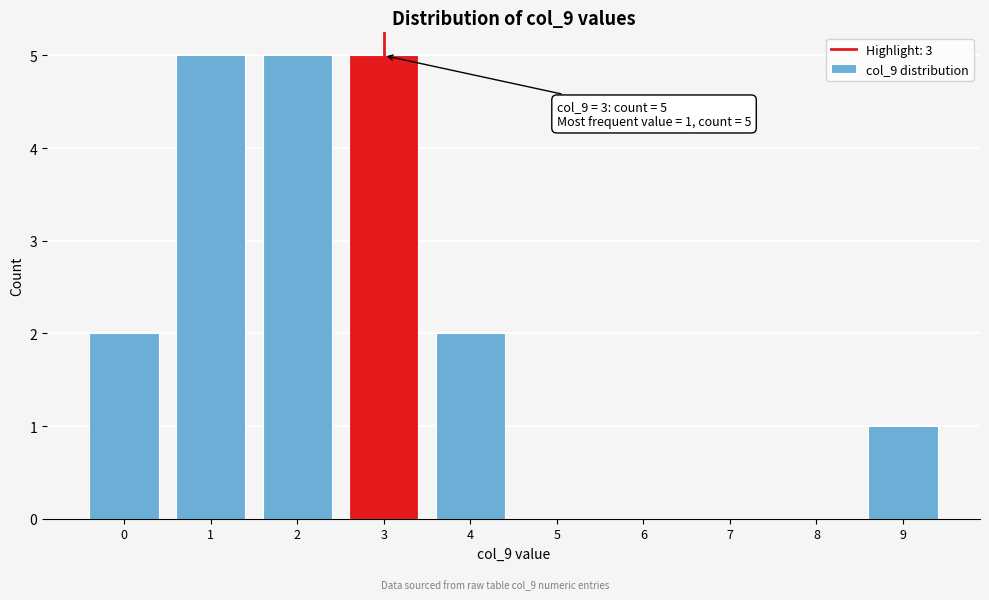

Reading left to right, list all the values displayed in this chart.

0=2	1=5	2=5	3=5	4=2	5=0	6=0	7=0	8=0	9=1